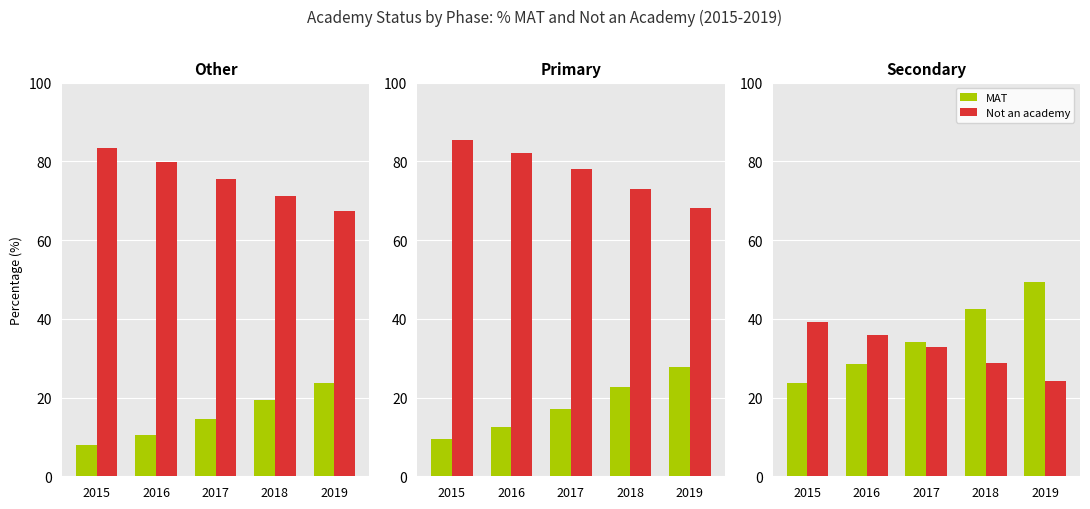

At which category is the sum across all series the highest?

2019